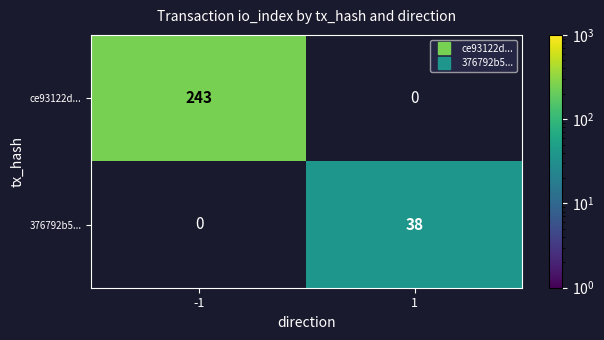

At which category is the sum across all series the highest?

-1